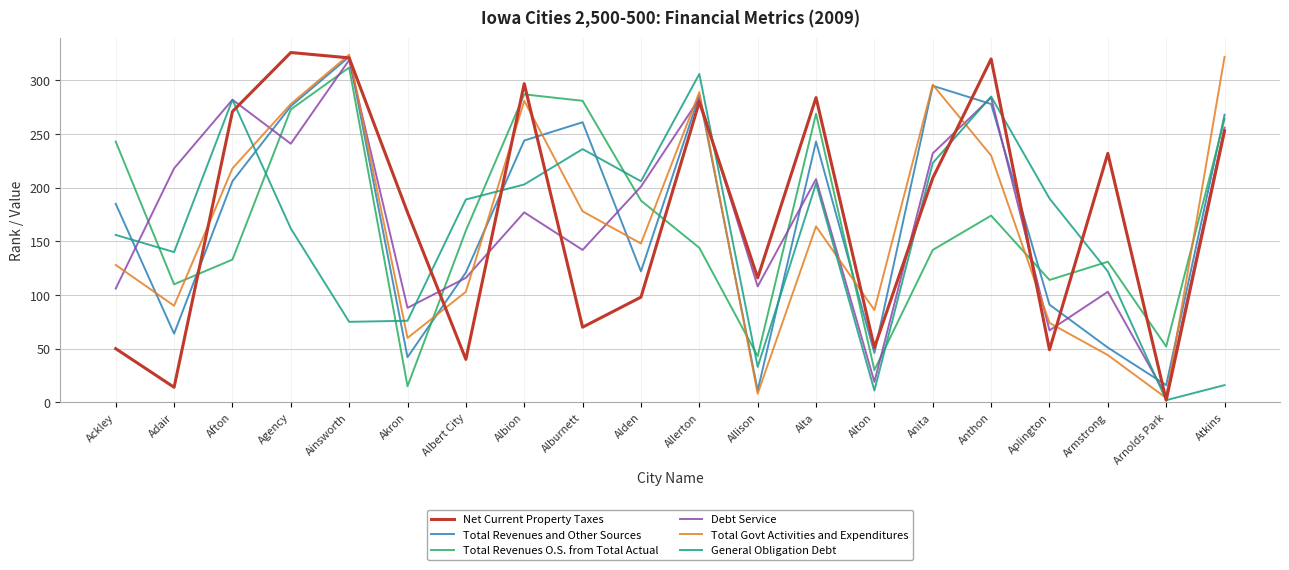

At which label does General Obligation Debt reach its peak?

Allerton